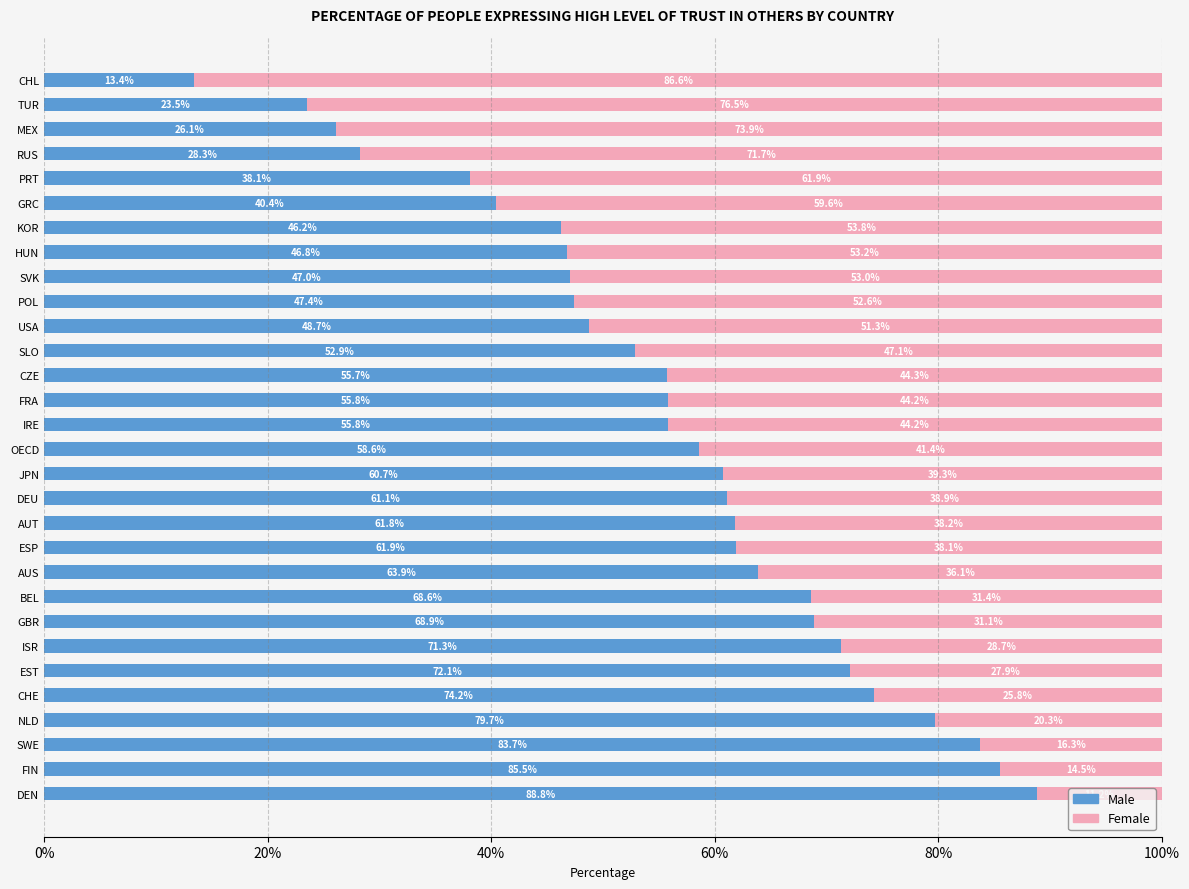

At which label is Male closest to 51?

SLO